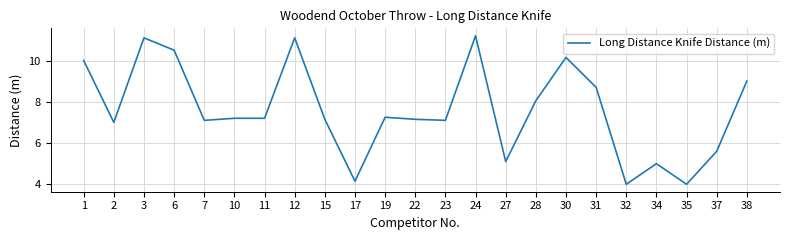

Where does the data first go above 7?

1